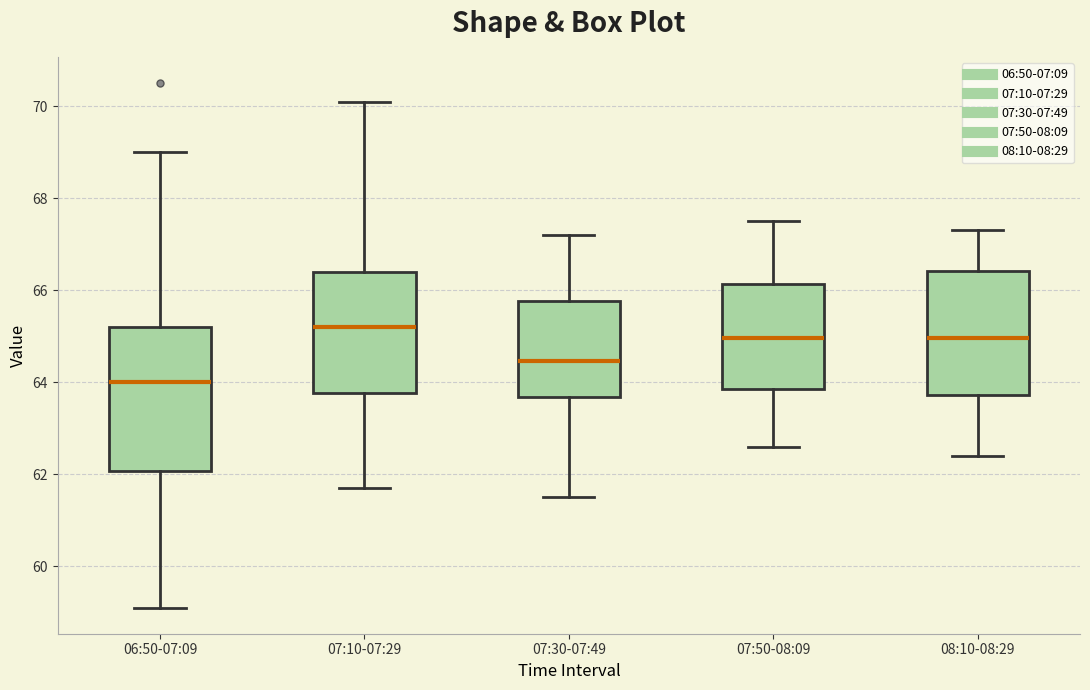

Reading left to right, transcribe this box plot: for each box, give where its median line is, the range the box spans, and where its two whiskers end, as read against the y-axis. The values are not printed on the chart, so give them approximately, as read against the axis.

06:50-07:09: median 64.0, box 62.0 to 65.2, whiskers 59.2 to 69.0
07:10-07:29: median 65.2, box 63.8 to 66.4, whiskers 61.8 to 70.2
07:30-07:49: median 64.4, box 63.6 to 65.8, whiskers 61.6 to 67.2
07:50-08:09: median 65.0, box 63.8 to 66.2, whiskers 62.6 to 67.6
08:10-08:29: median 65.0, box 63.8 to 66.4, whiskers 62.4 to 67.4